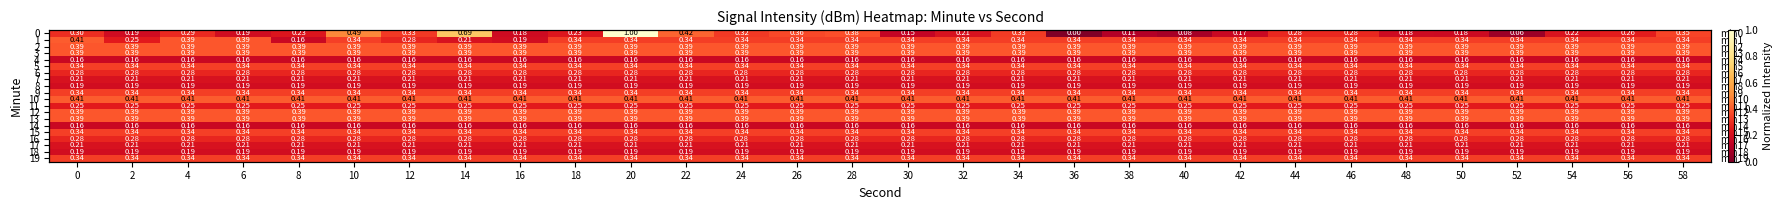

Between 2 and 40, which is larger?

2